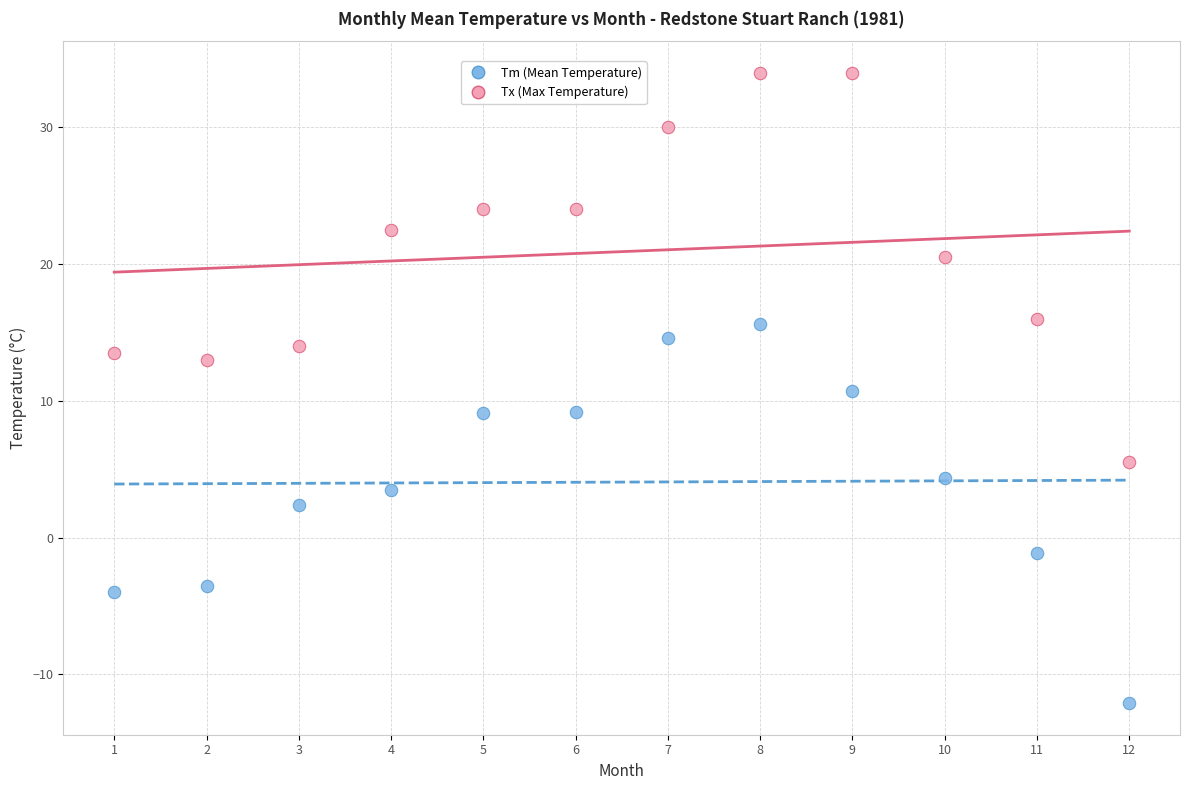

In the Tm (Mean Temperature) series, what Y value is closest to 1?

2.4